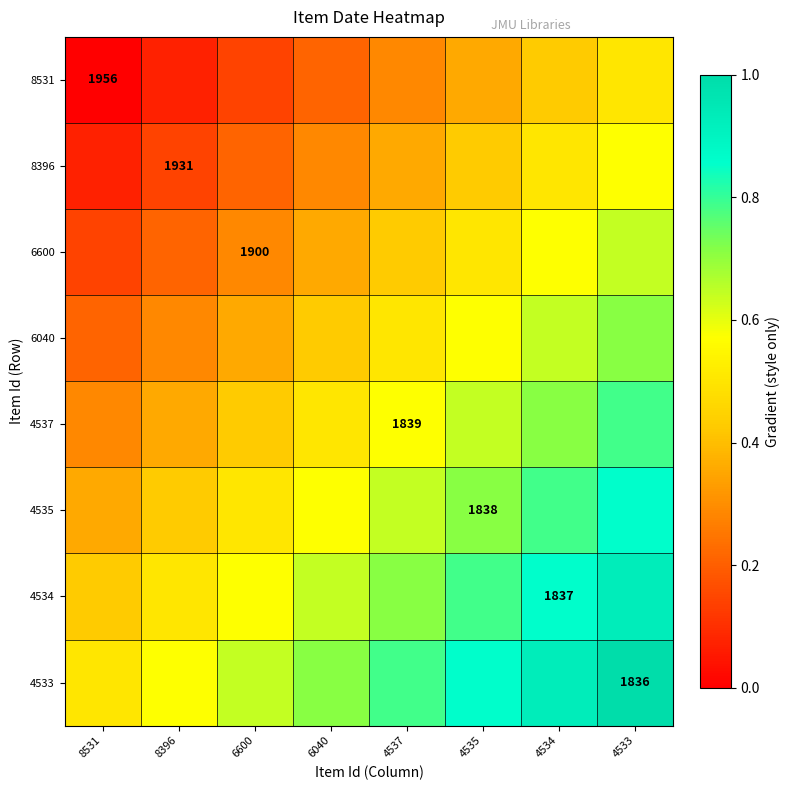

True or false: 8531 has a value of 0.5 at 4533.

True